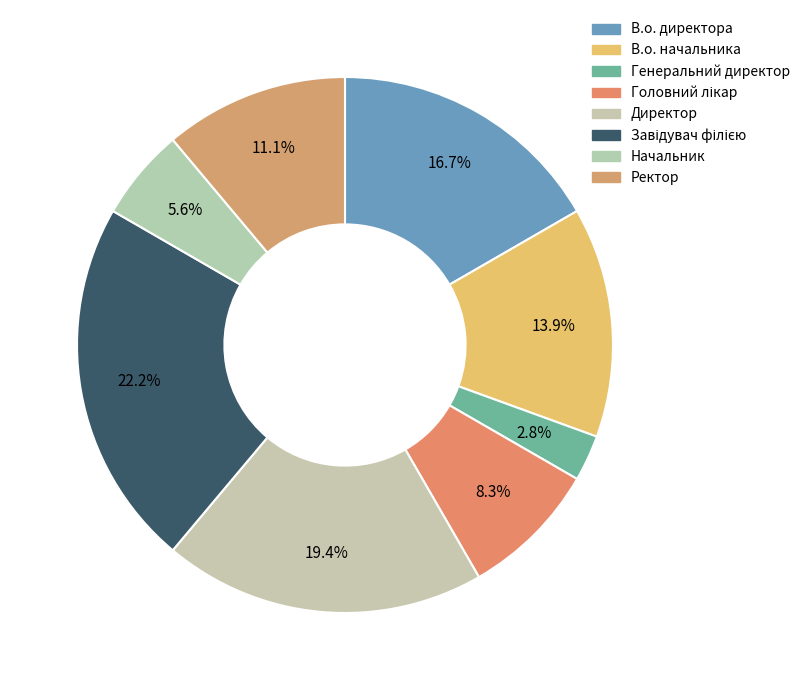

What is the change in value from В.о. директора to Головний лікар?

-3